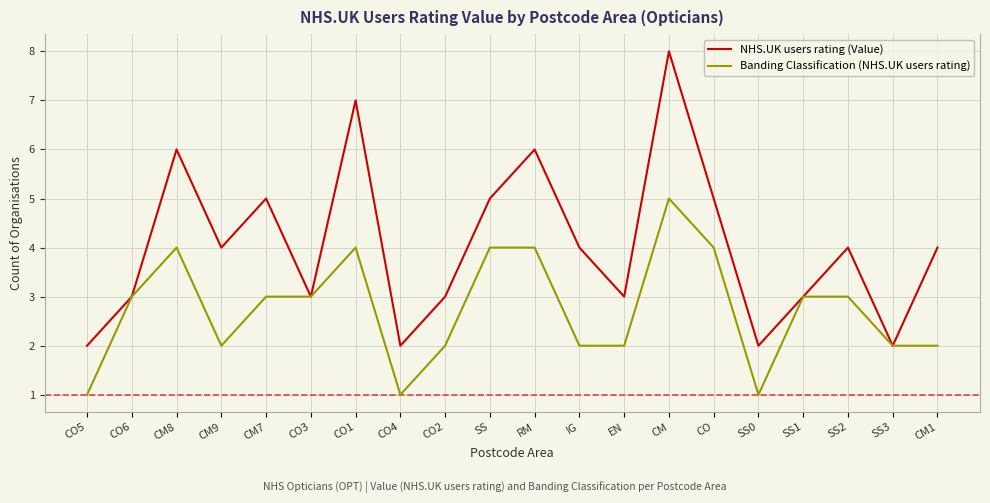

How many distinct data groups are displayed?

2